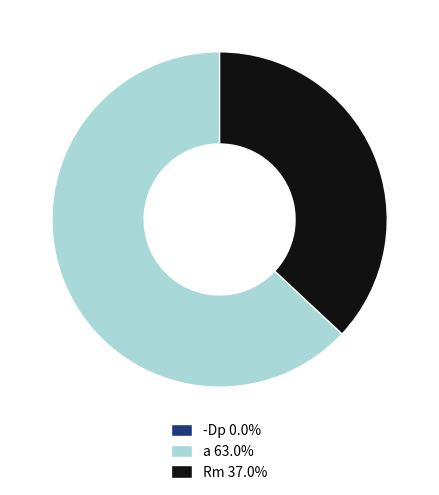

Does any single category account for the majority?

Yes